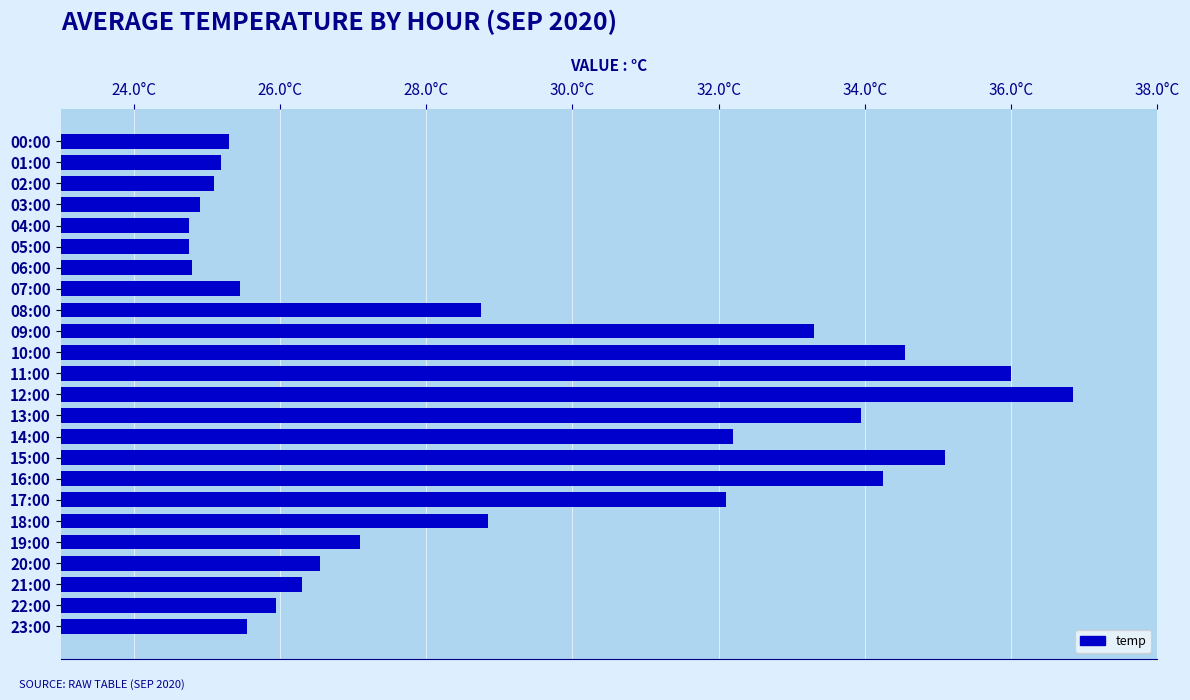

What is the smallest value displayed?

24.8